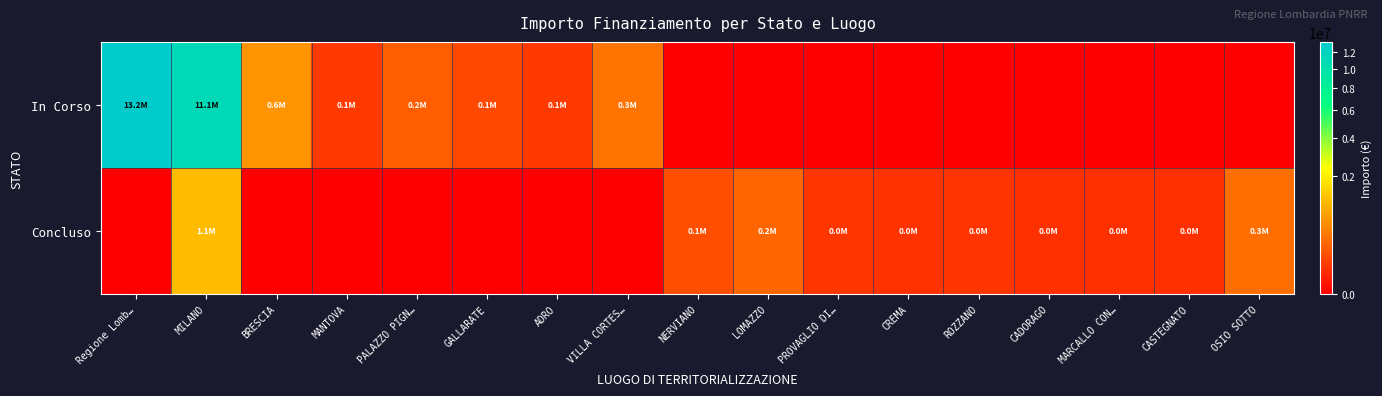

List the series in order of their overall mean, lowest first.

Concluso, In Corso